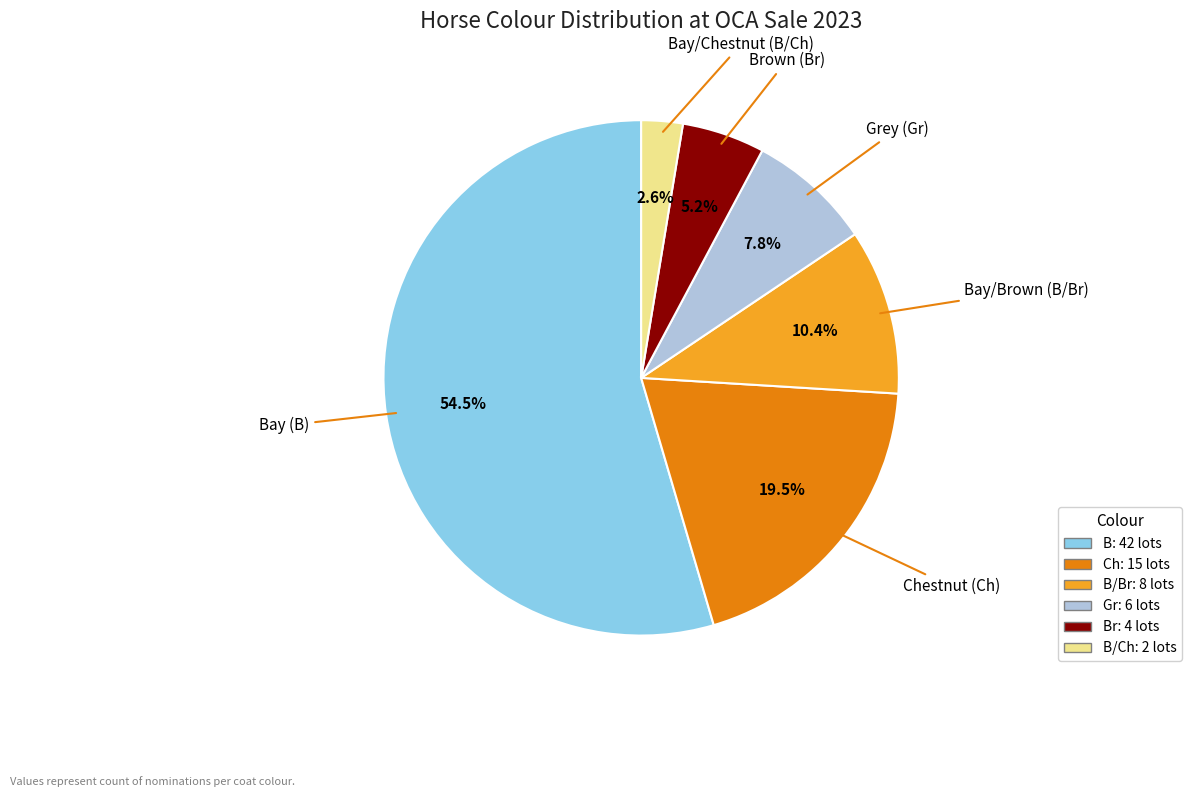

How many slices are in this pie chart?

6